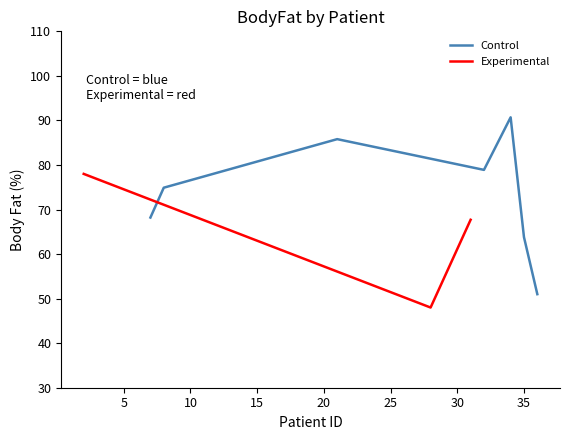

What is the minimum value for Control?

51.0